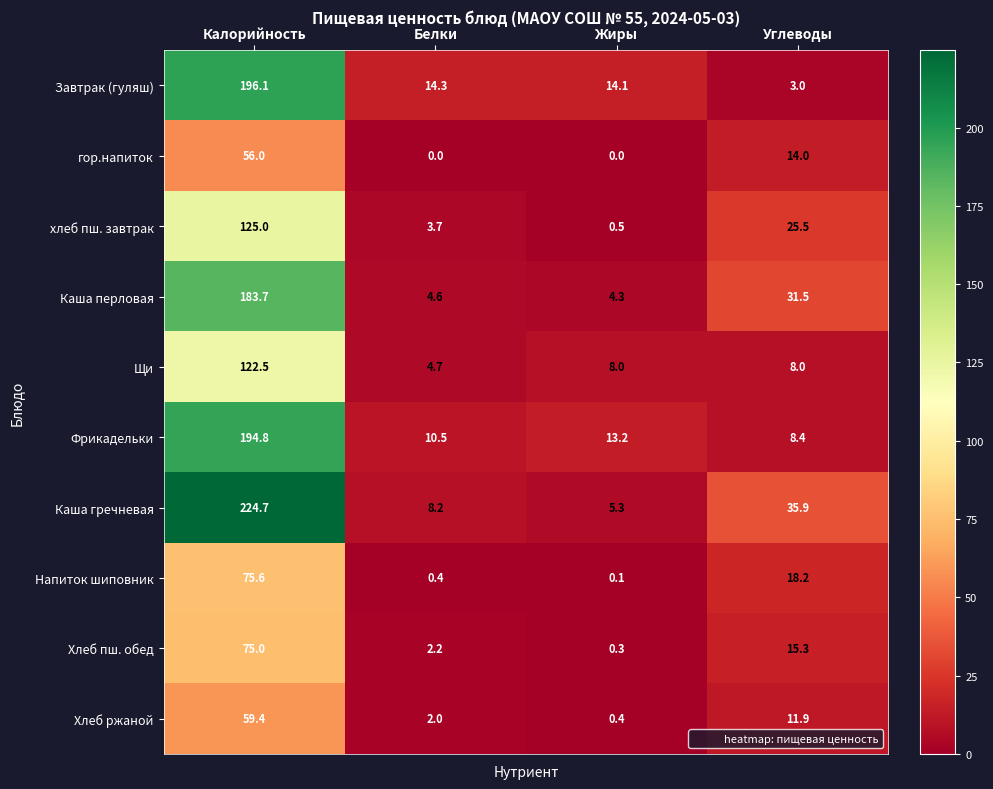

Which category has the highest value across all series?

Калорийность